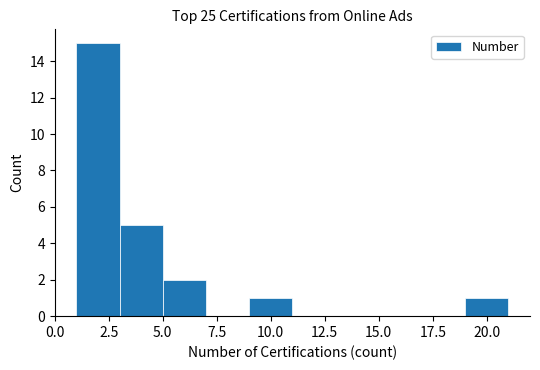

Reading left to right, list every bar in this chart as the range it spans on the x-axis followed by its height. The values are not printed on the chart, so give them approximately, as read against the axis.

1 to 3: 15
3 to 5: 5
5 to 7: 2
7 to 9: 0
9 to 11: 1
11 to 13: 0
13 to 15: 0
15 to 17: 0
17 to 19: 0
19 to 21: 1